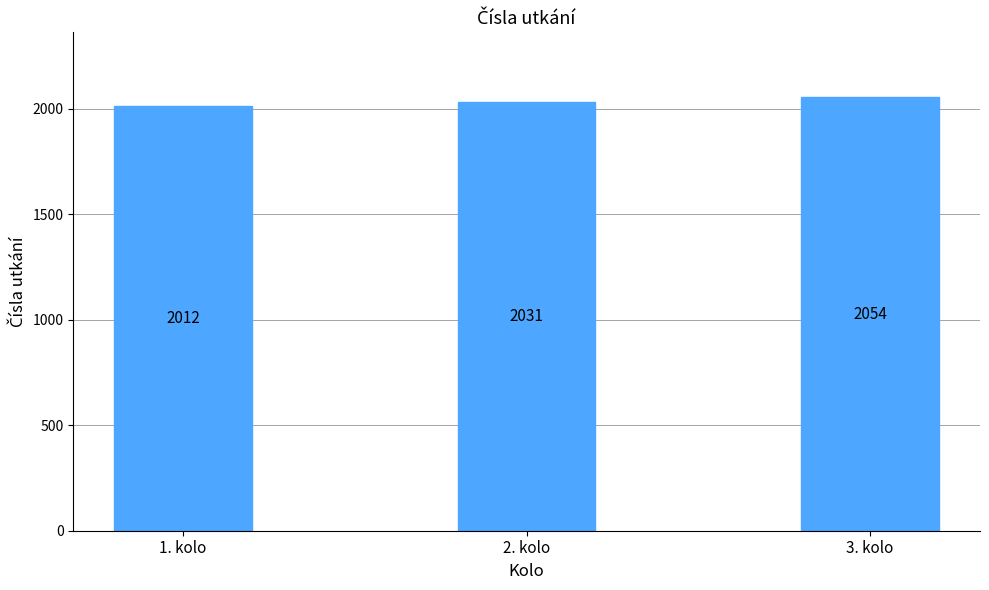

Rank the categories by value from lowest to highest.

1. kolo, 2. kolo, 3. kolo